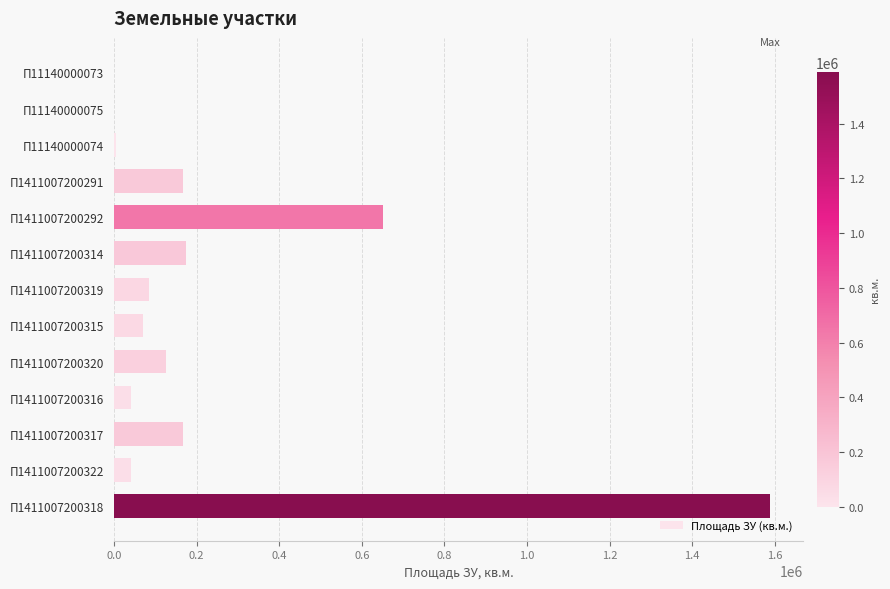

The value at П1411007200322 is 42000. True or false?

True